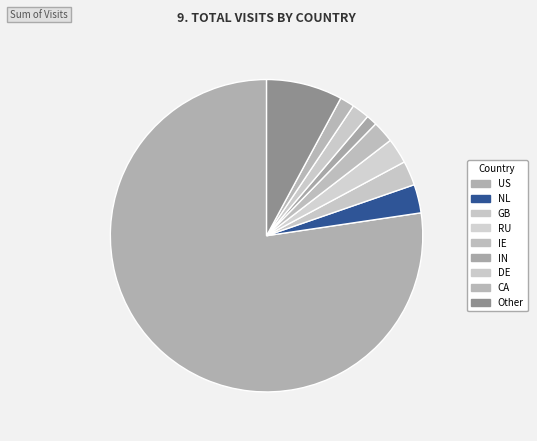

To the nearest percent, what percentage of the pie is Other?

7%